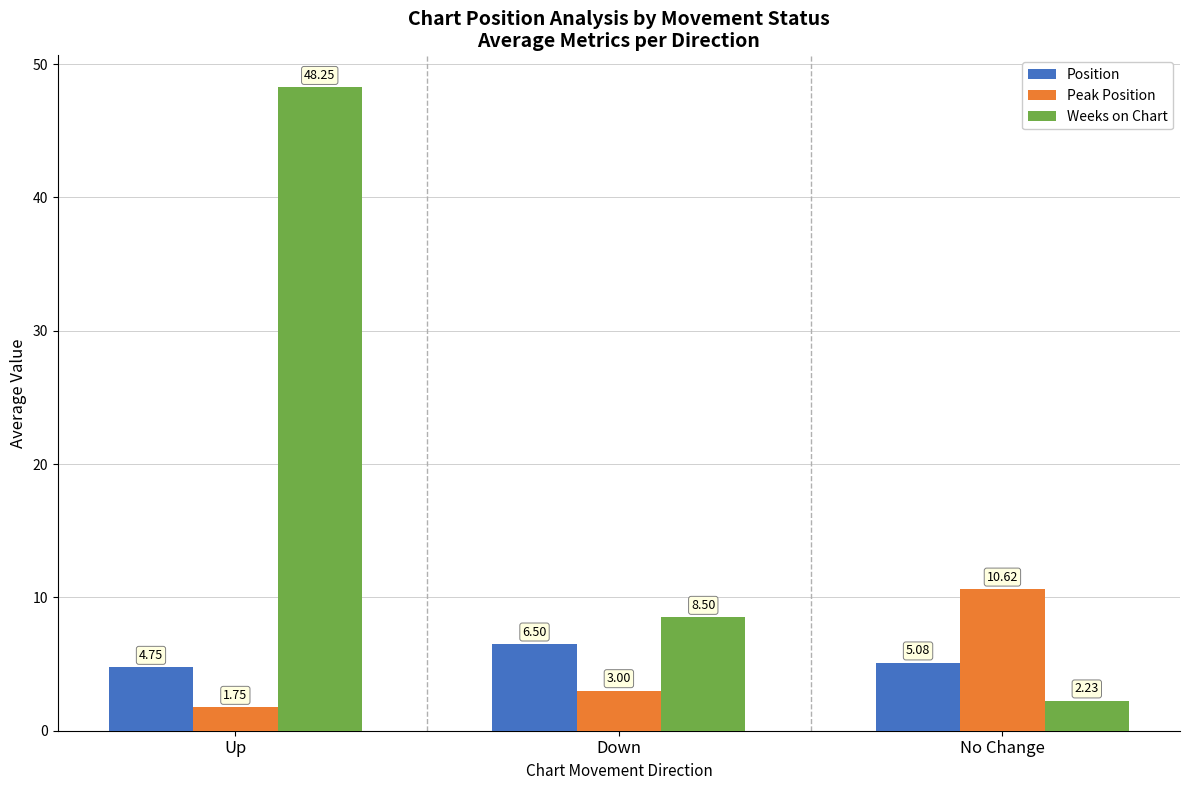

List the series in order of their peak value, lowest first.

Position, Peak Position, Weeks on Chart